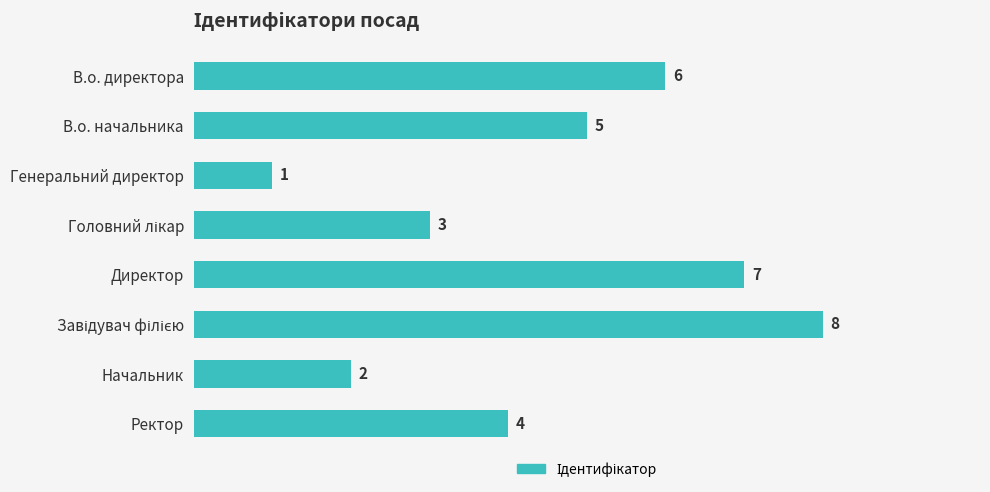

What is the difference between the maximum and minimum values?

7